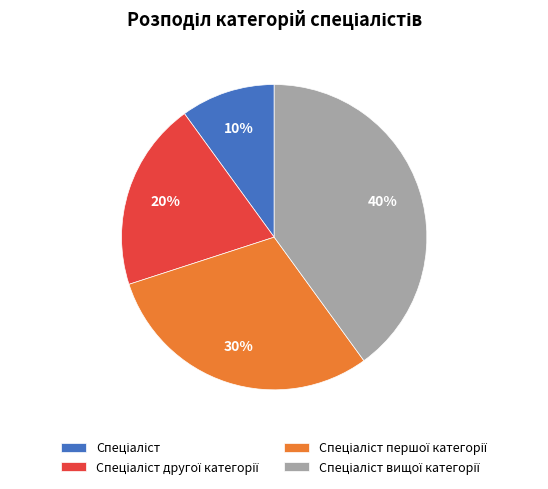

Is there a majority slice in this chart?

No